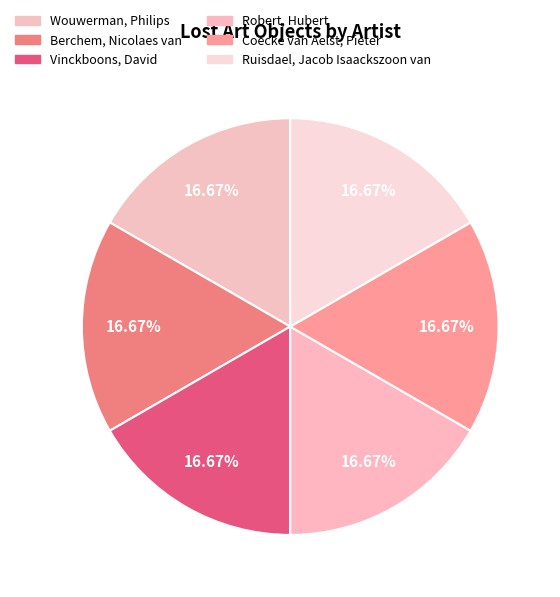

Does Wouwerman, Philips represent more than half of the total?

No